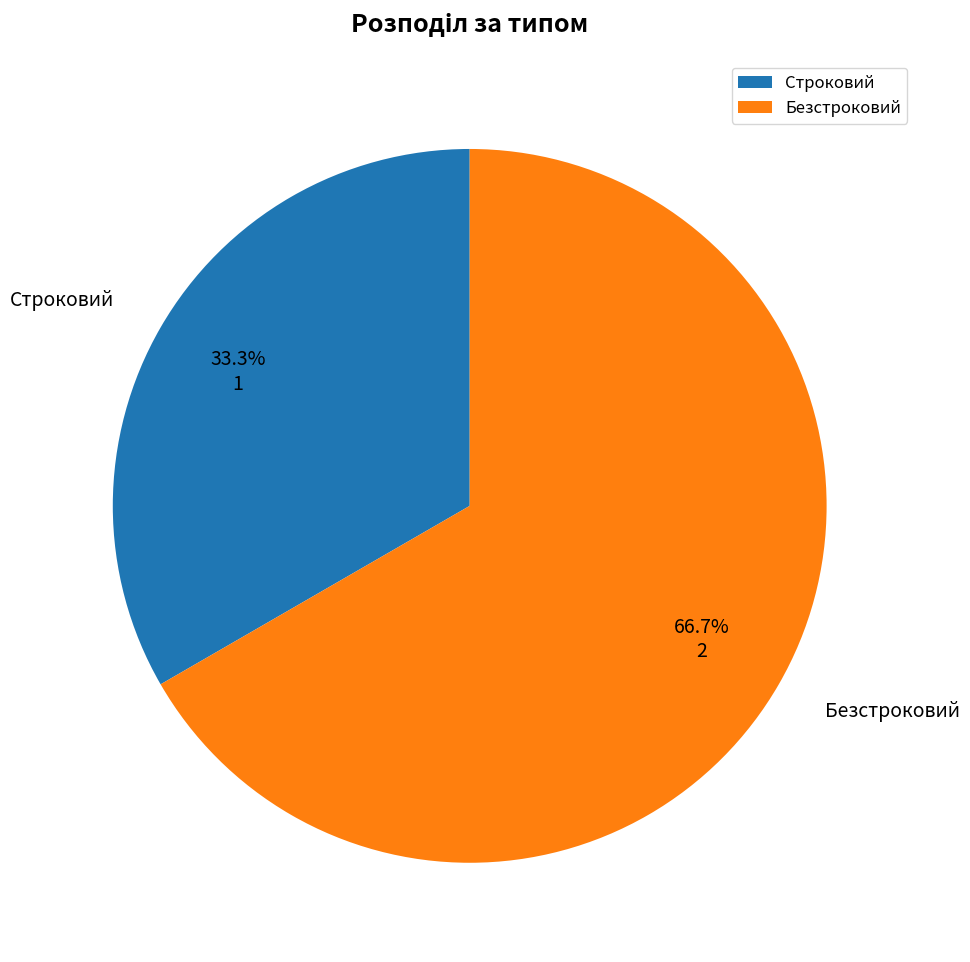

Approximately how many times larger is the value at Строковий compared to Безстроковий?

0.5